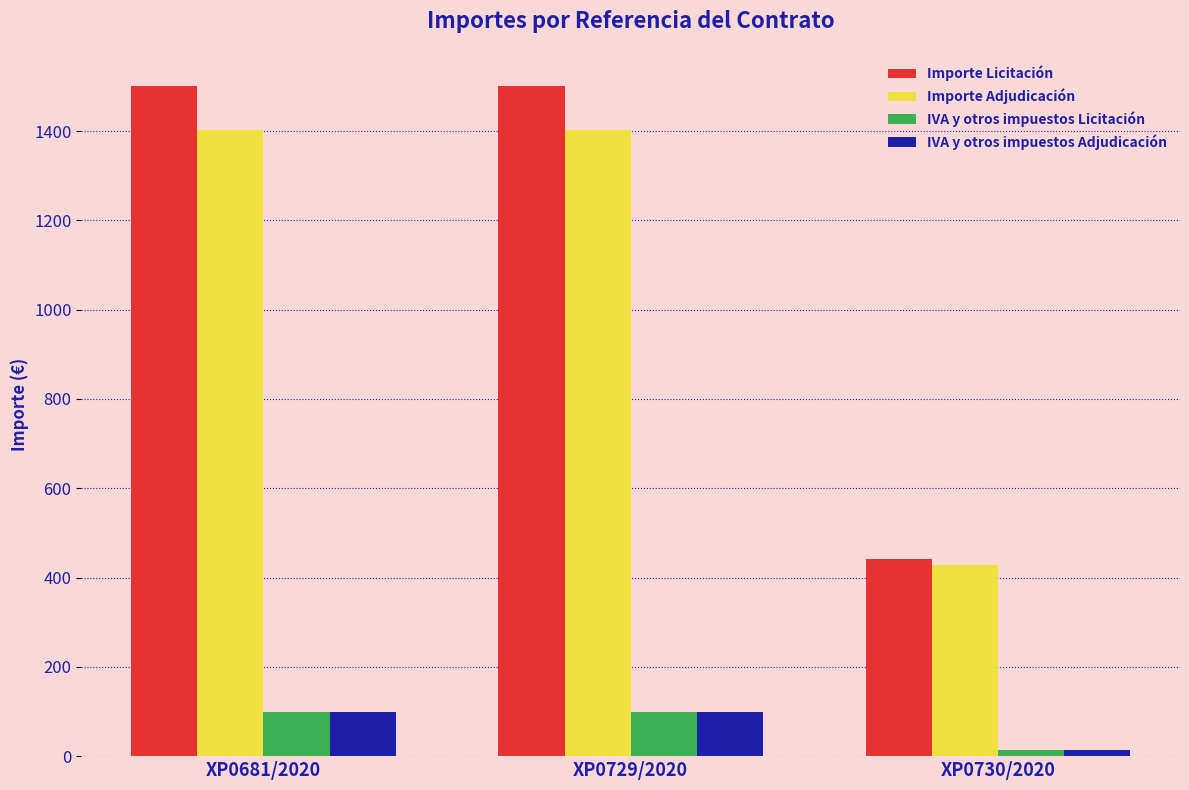

What is the maximum value shown in the chart?

1500.0